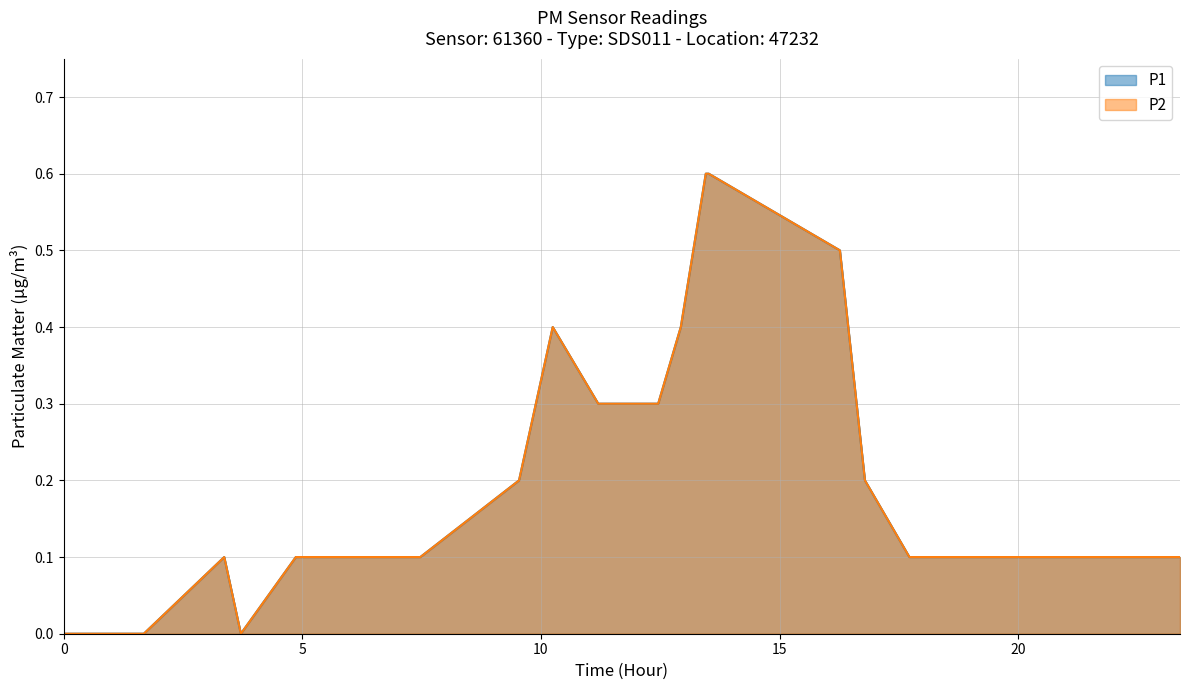

What is the difference between the maximum and minimum values in the P1 series?

0.6